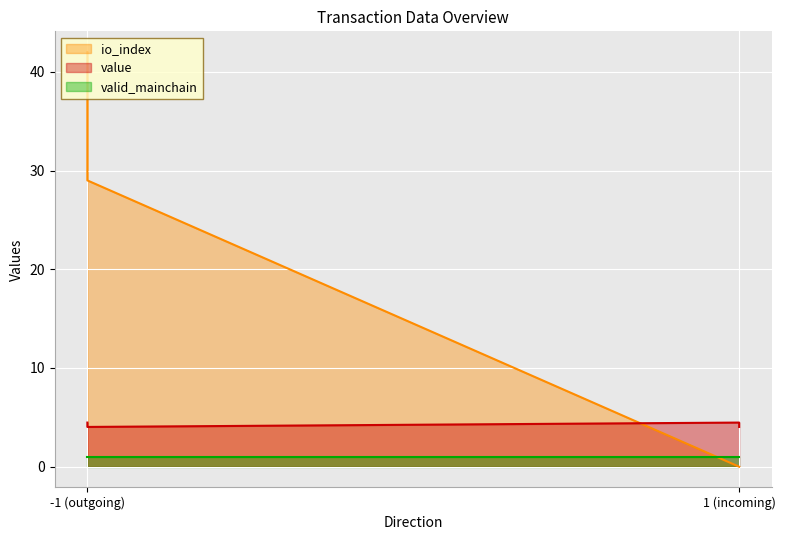

What is the total value across all series at 1?

5.5